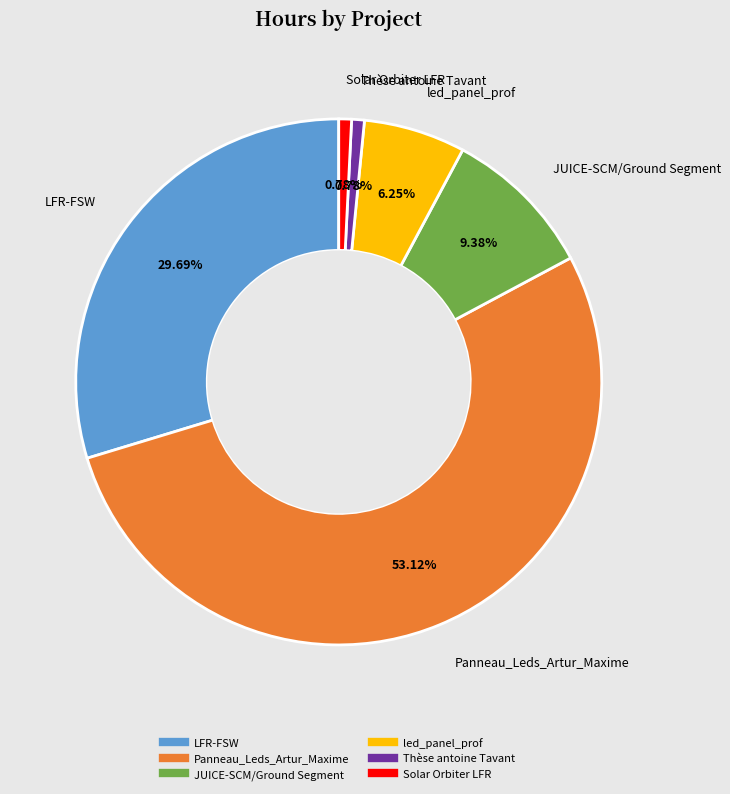

Does any single category account for the majority?

Yes